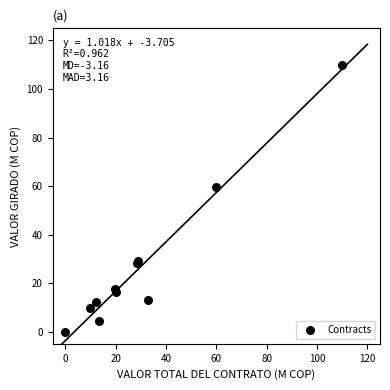

What Y value in the scatter plot is closest to 54?

59.8